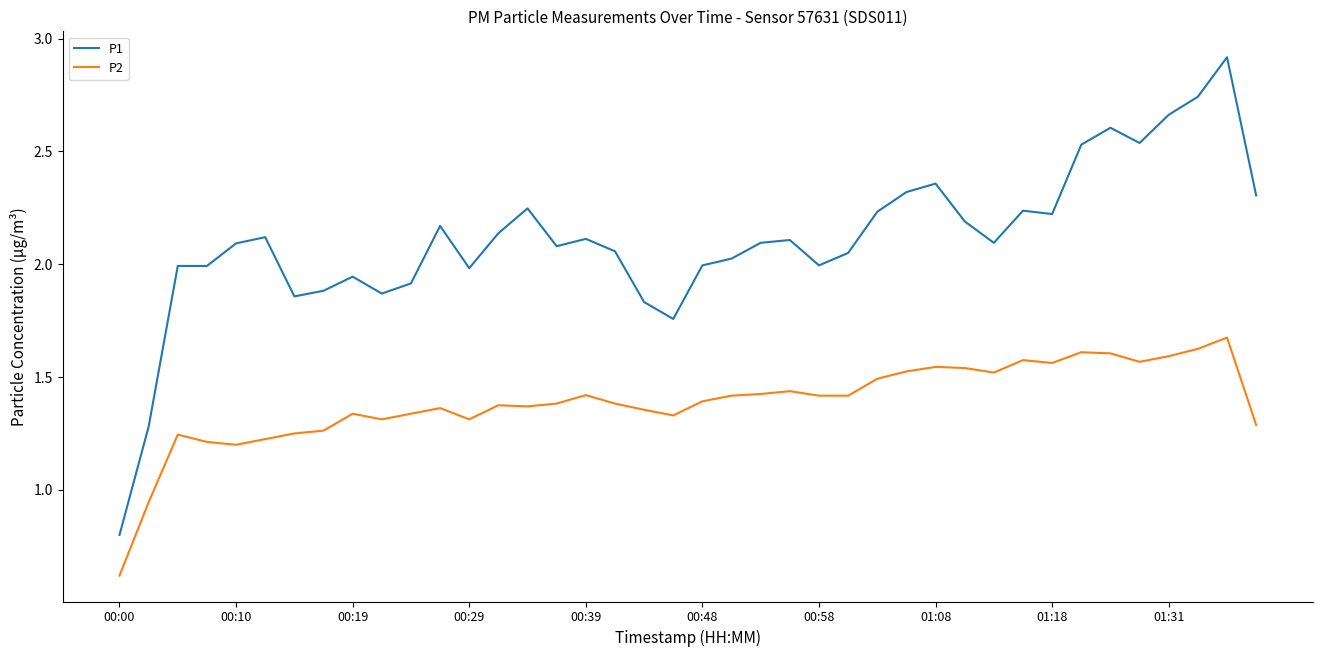

Which series has the largest total across all categories?

P1